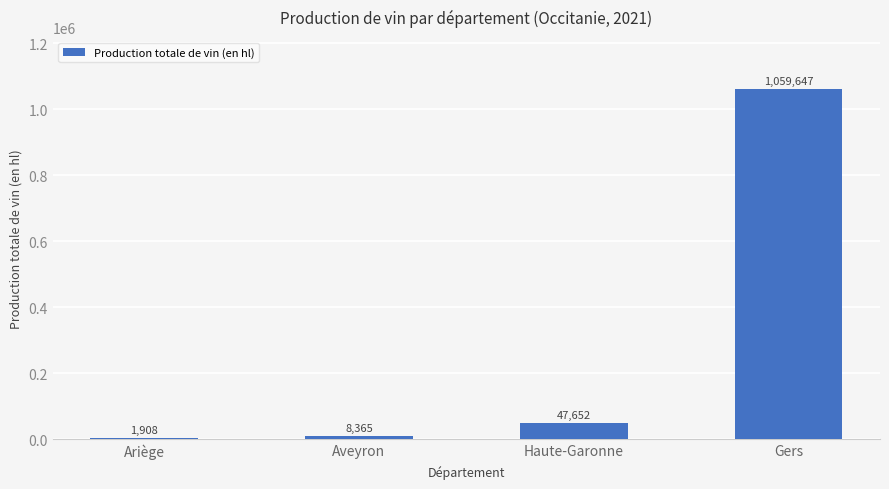

Is it true that the value at Aveyron is 8365?

True